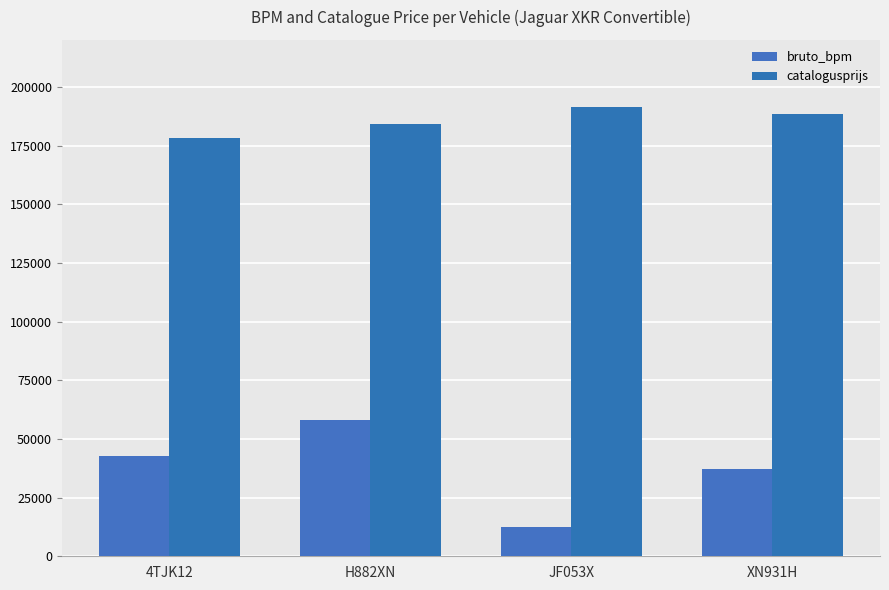

What is the lowest value of the catalogusprijs series?

178289